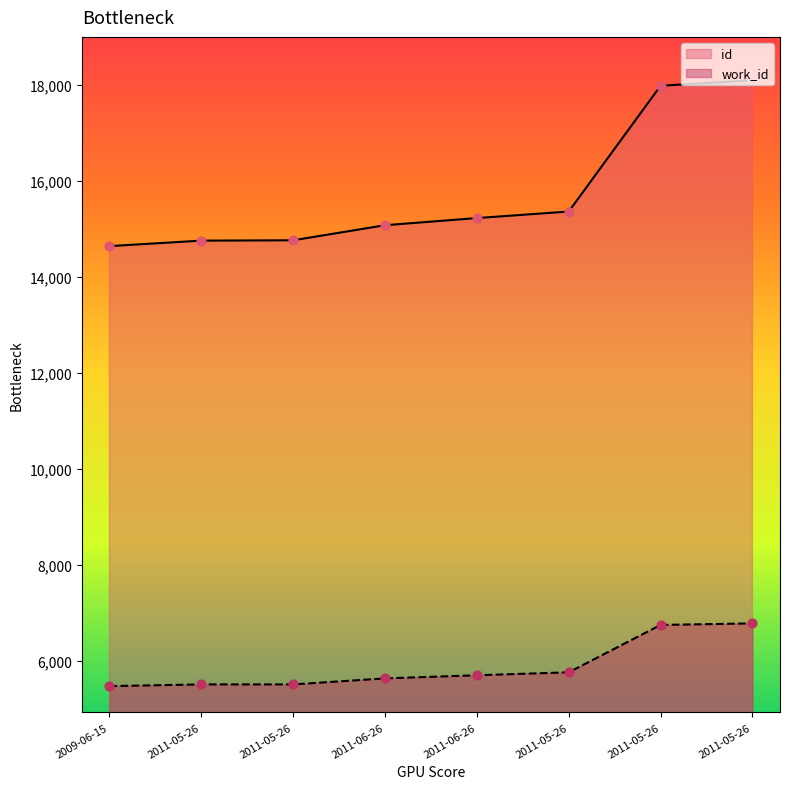

Which series reaches the maximum Y coordinate?

id